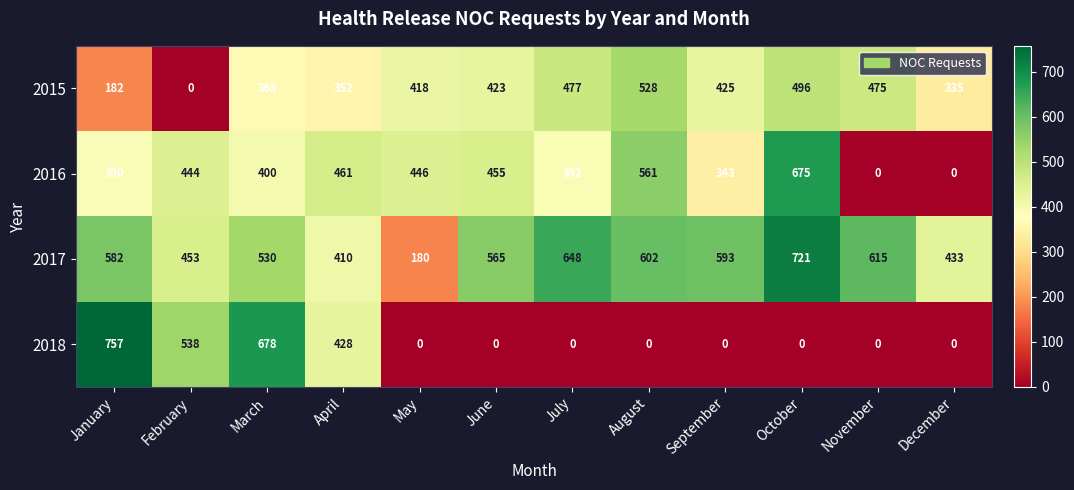

Rank the categories by 2017 value from highest to lowest.

October, July, November, August, September, January, June, March, February, December, April, May